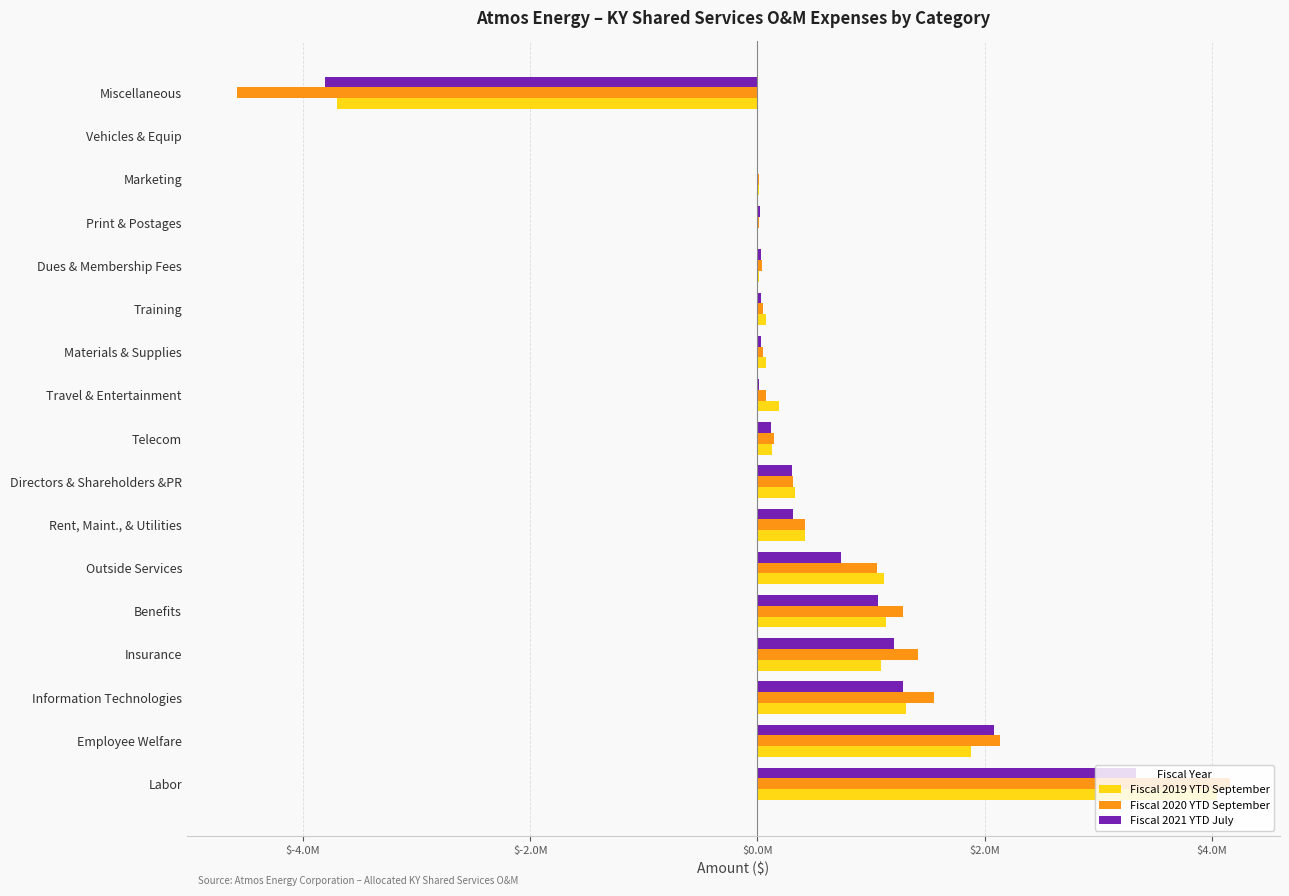

What are all the series names shown in the legend?

Fiscal 2019 YTD September, Fiscal 2020 YTD September, Fiscal 2021 YTD July